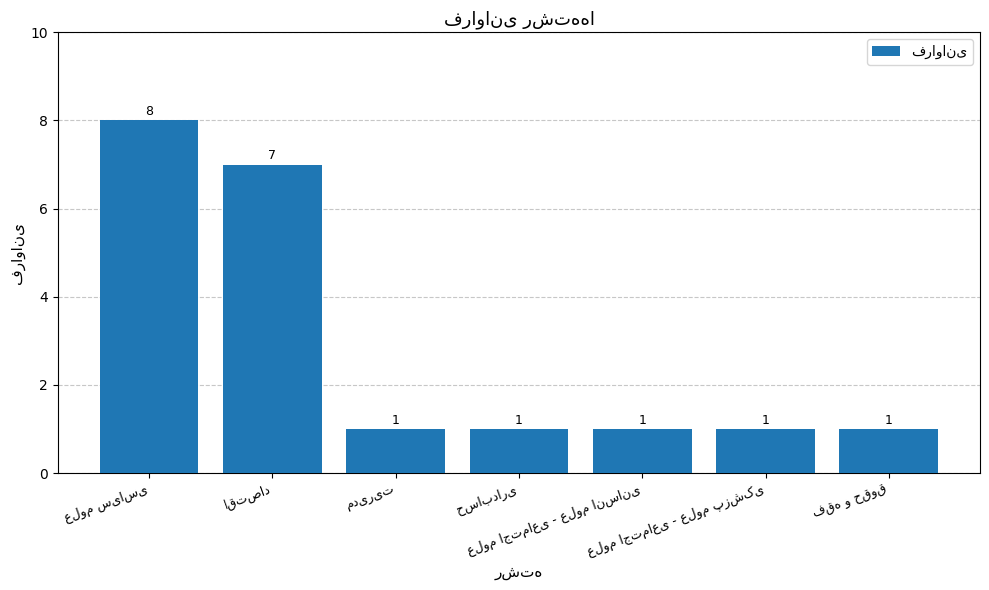

What is the difference between the maximum and minimum values?

7